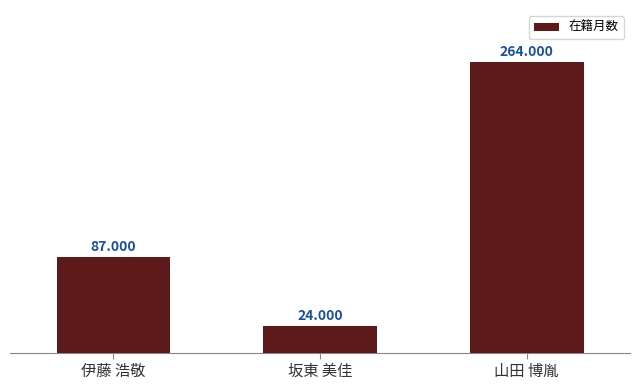

Reading left to right, extract all data points from this chart.

伊藤 浩敬=87	坂東 美佳=24	山田 博胤=264